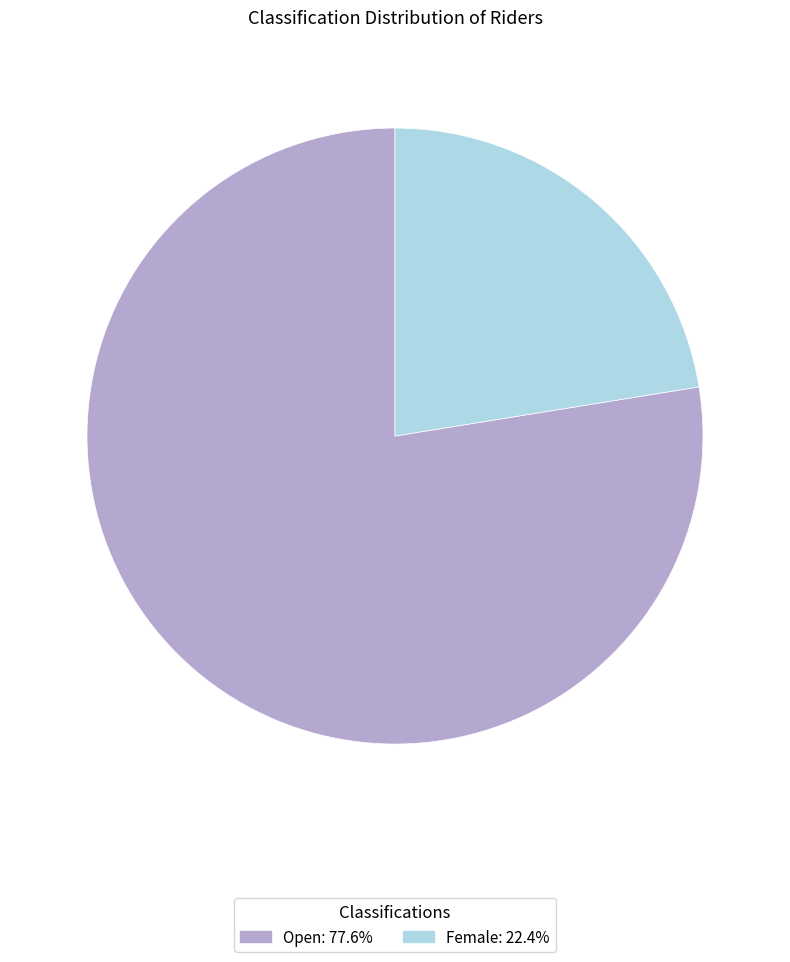

Which category accounts for the majority?

Open